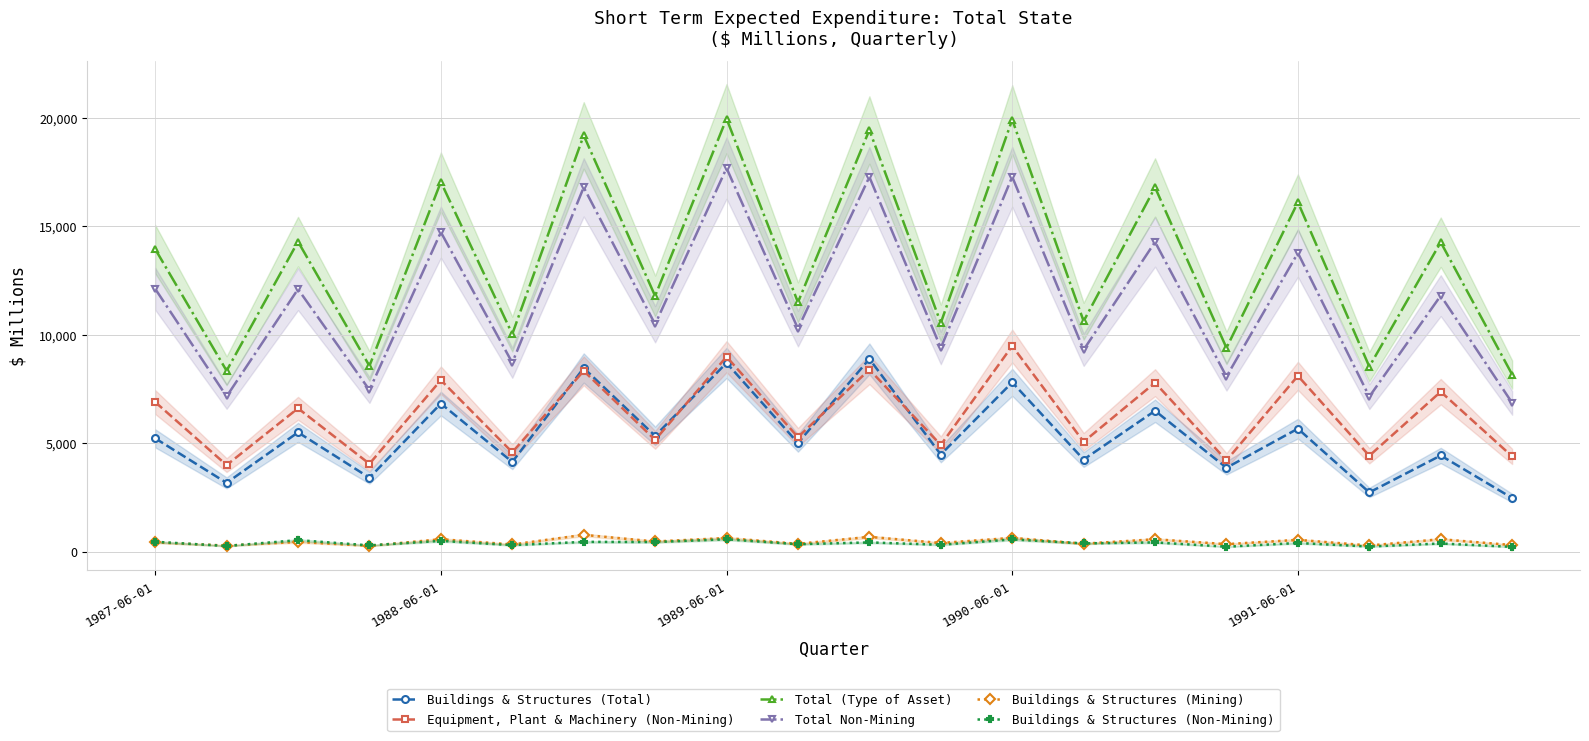

What is the highest value of the Buildings & Structures (Total) series?

8884